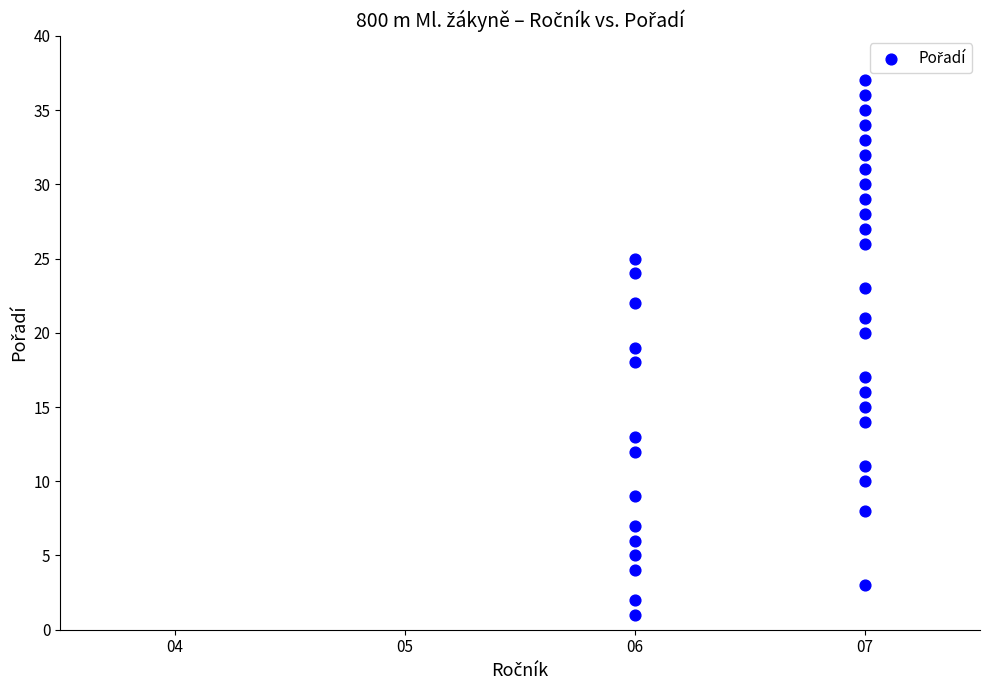

What is the range of Y values (max minus min)?

36